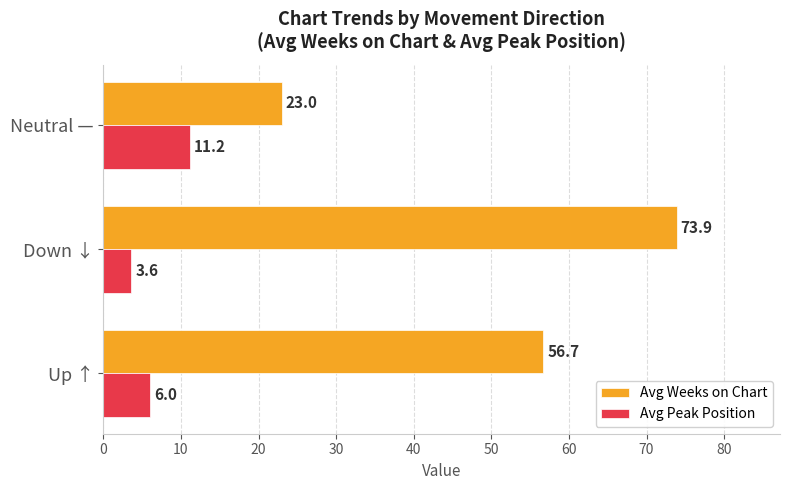

What is the sum of the Avg Weeks on Chart values at Up ↑ and Down ↓?

130.6